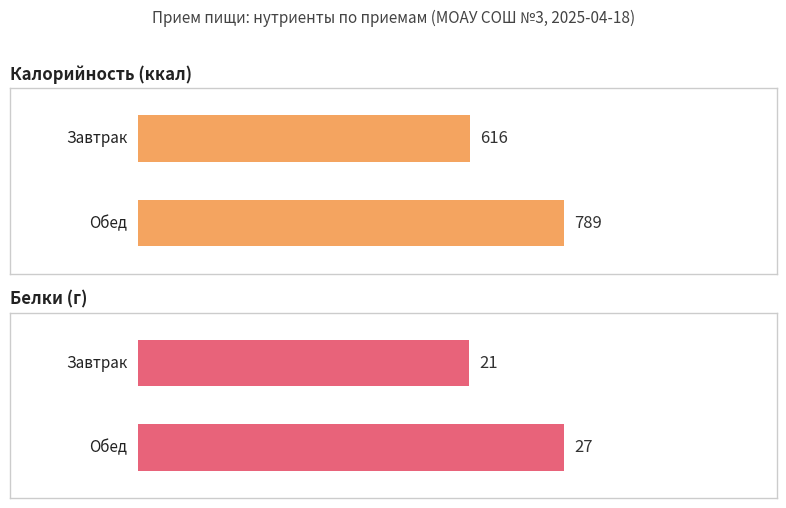

How many Калорийность values are between 616 and 789?

2